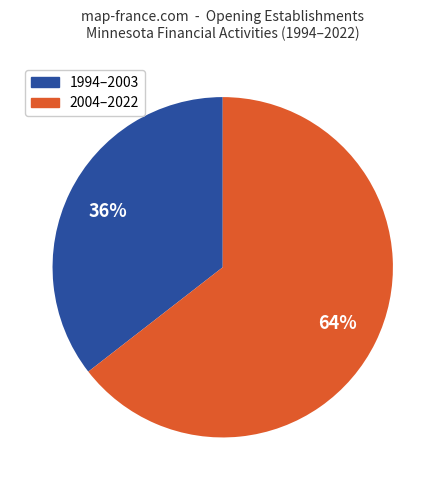

To the nearest percent, what percentage of the pie is 2004–2022?

64%